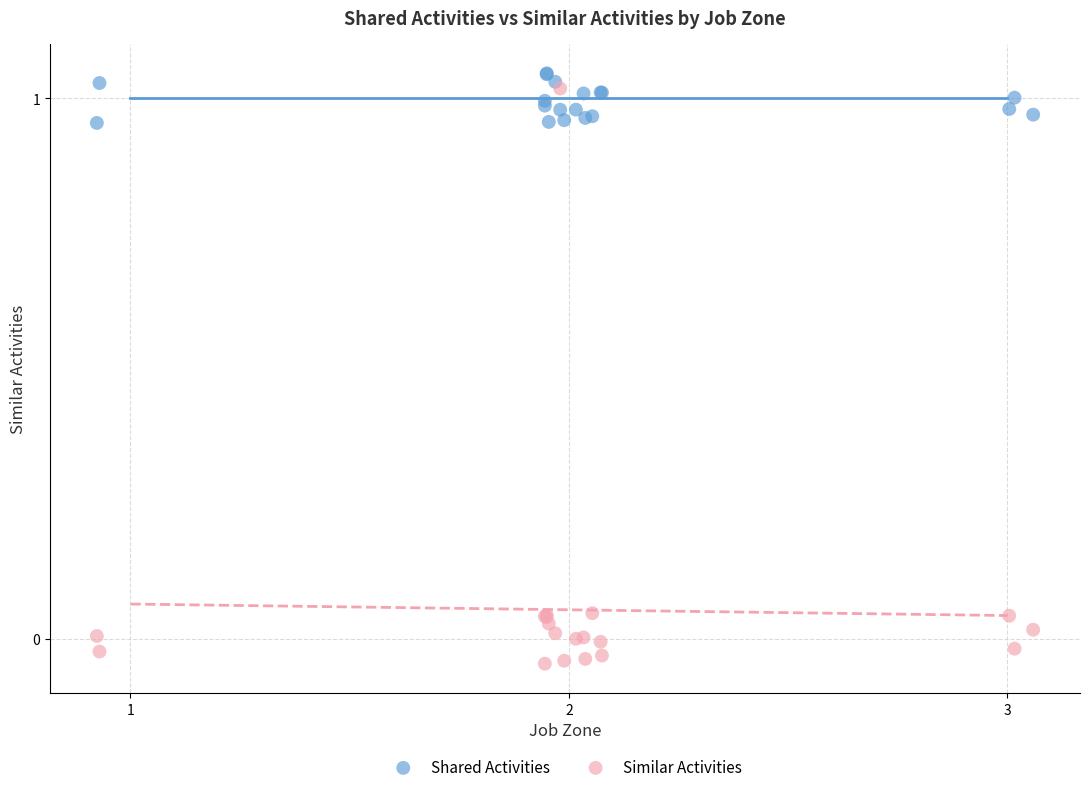

Which series contains the highest Y value?

Shared Activities